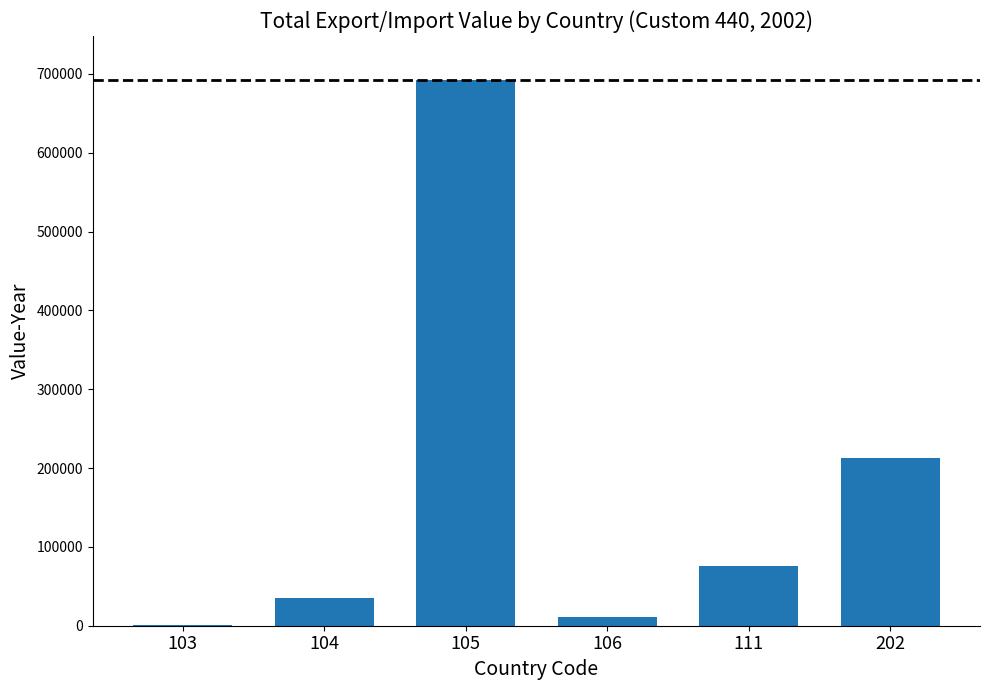

Is it true that the value at 105 is 403356?

False